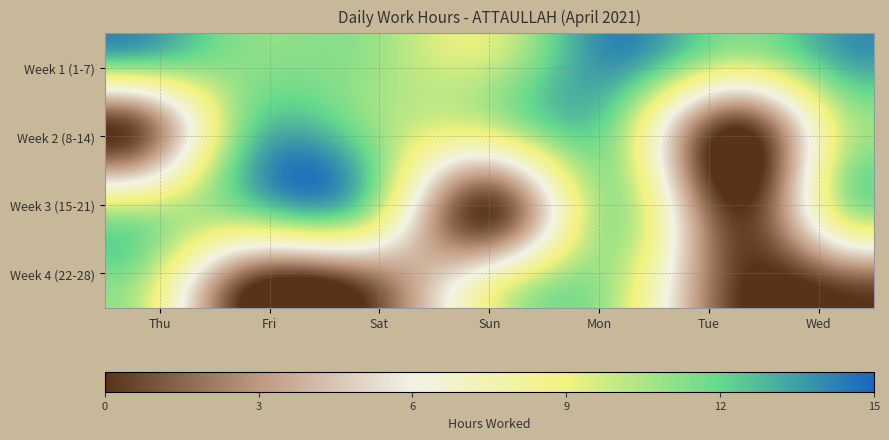

Which label corresponds to the smallest value in the chart?

Thu